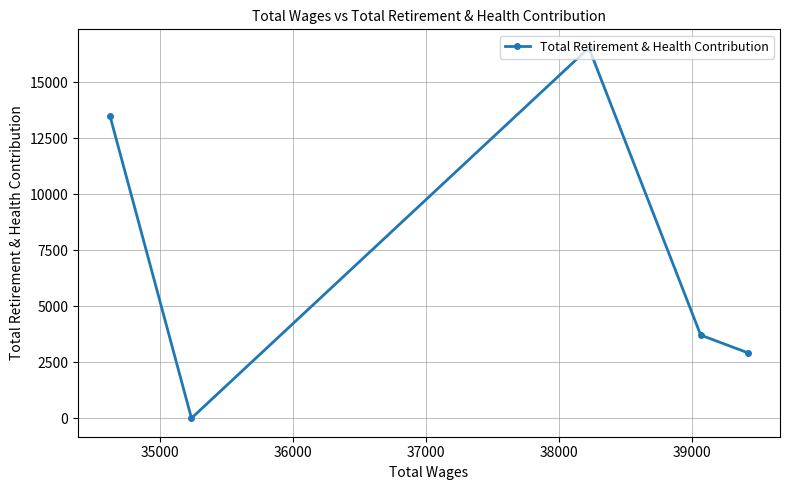

What is the greatest value displayed?

16536